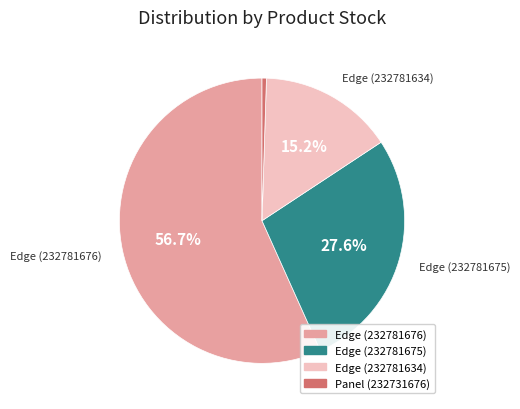

Is there any slice that represents more than half of the pie?

Yes